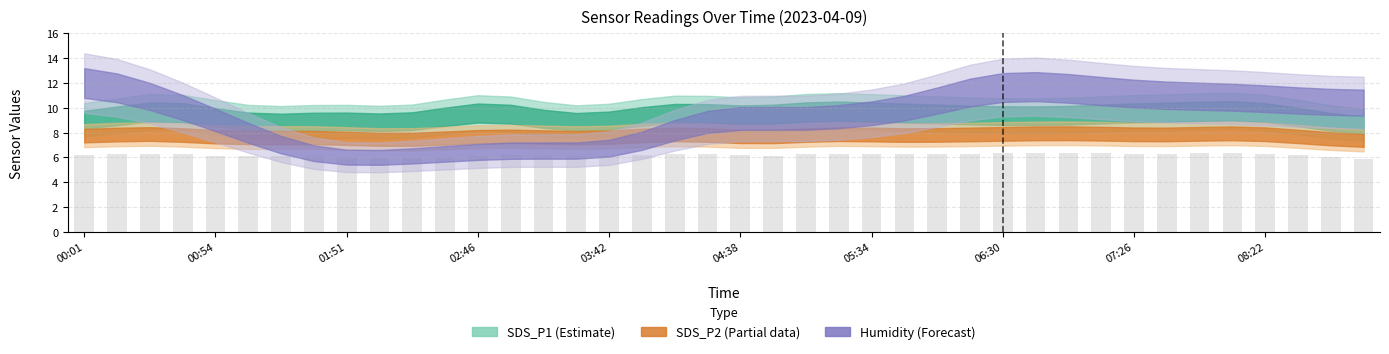

What is the difference between the maximum and minimum values?

0.5